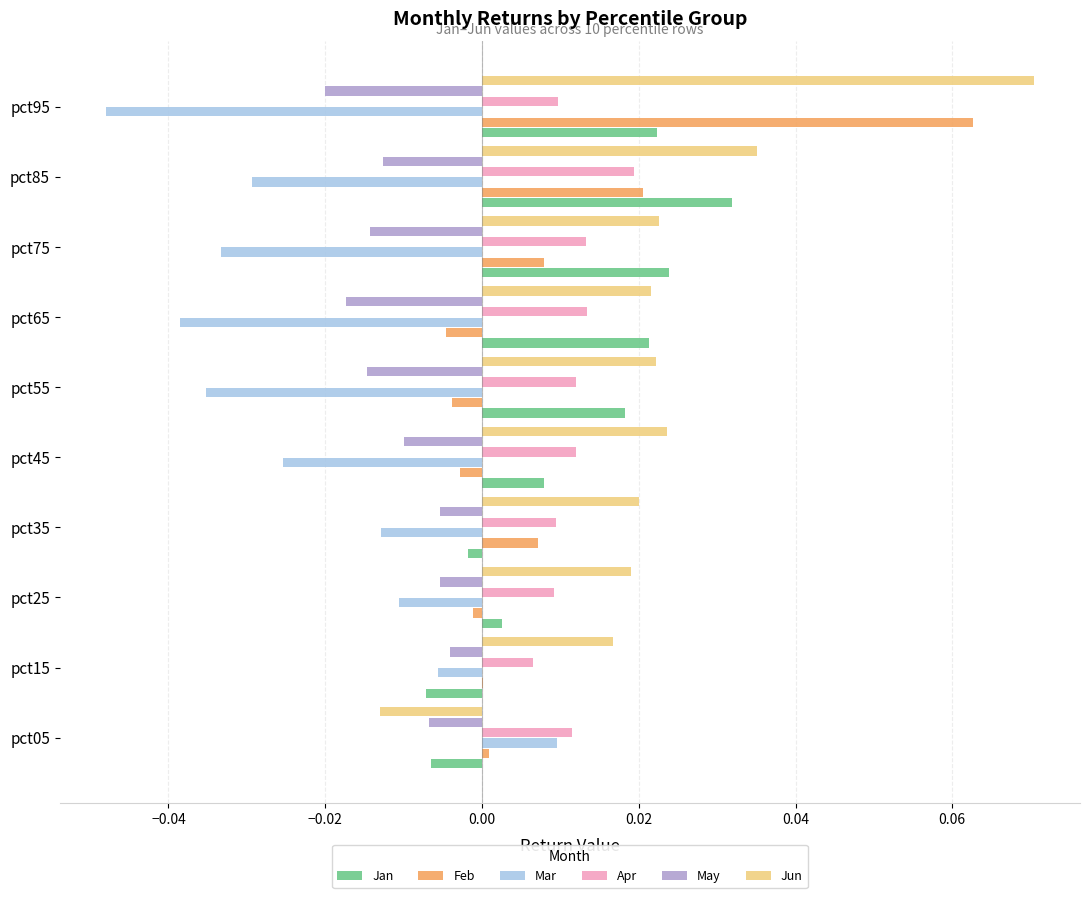

The value of Mar at pct65 is -0.0. True or false?

True